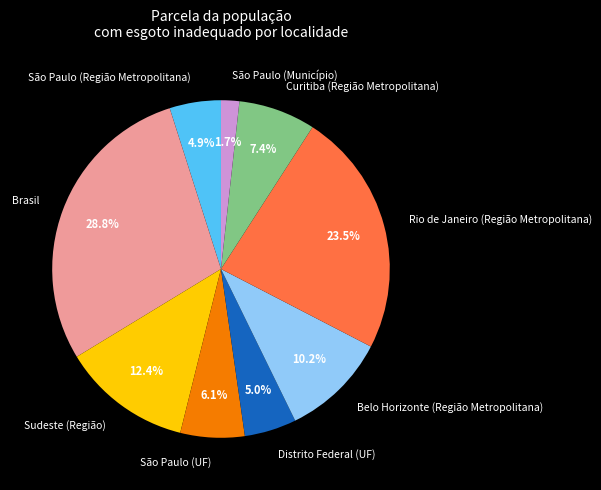

What is the smallest slice in the pie chart?

São Paulo (Município)